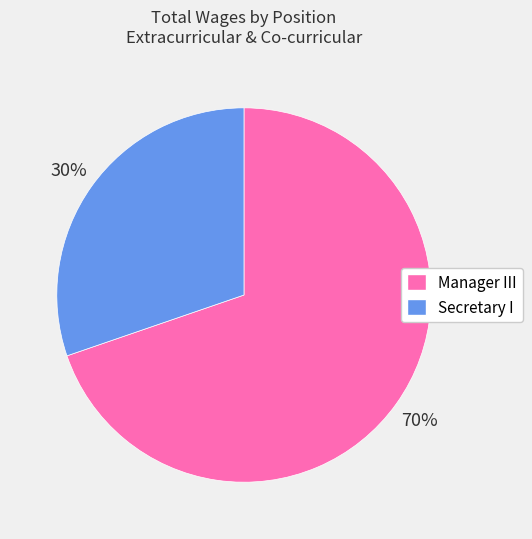

Rank the categories by value from highest to lowest.

Manager III, Secretary I